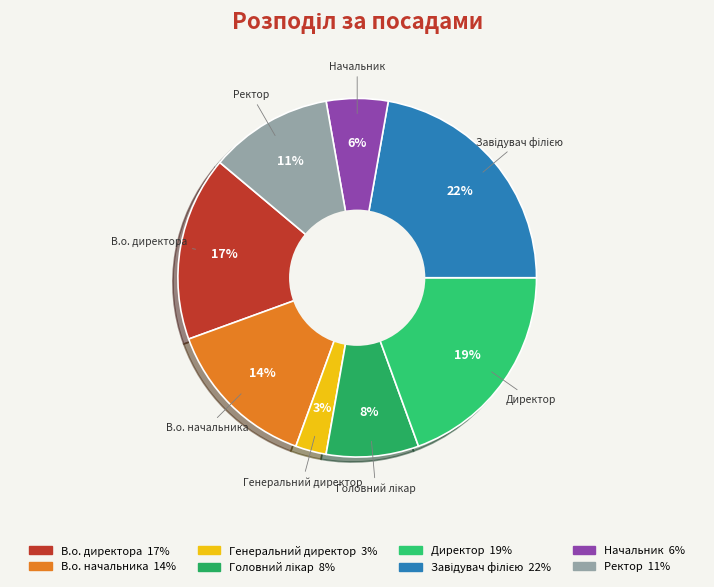

To the nearest percent, what portion does Генеральний директор represent?

3%